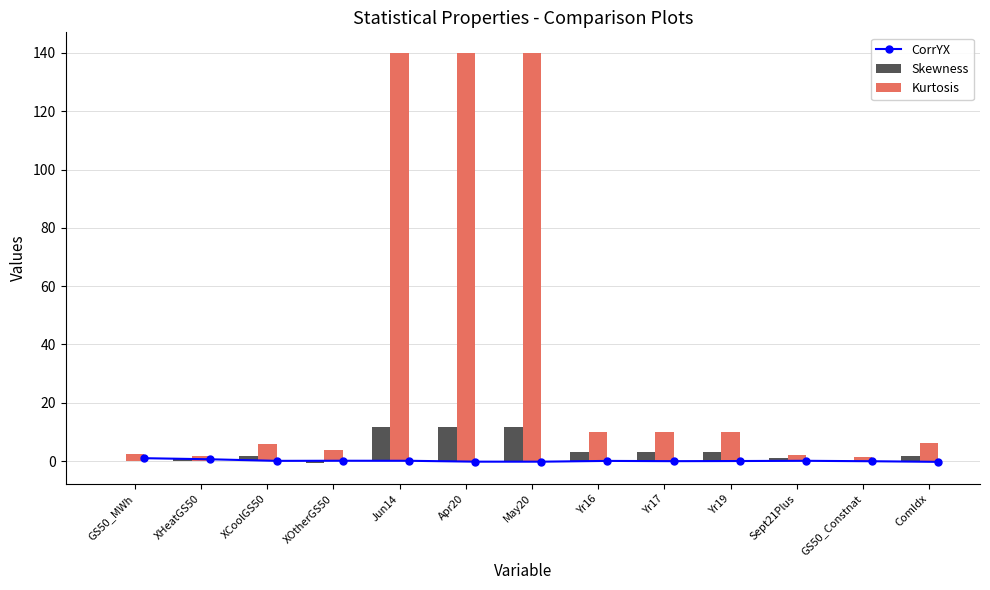

What is the difference between the maximum and minimum values in the Skewness series?

12.6